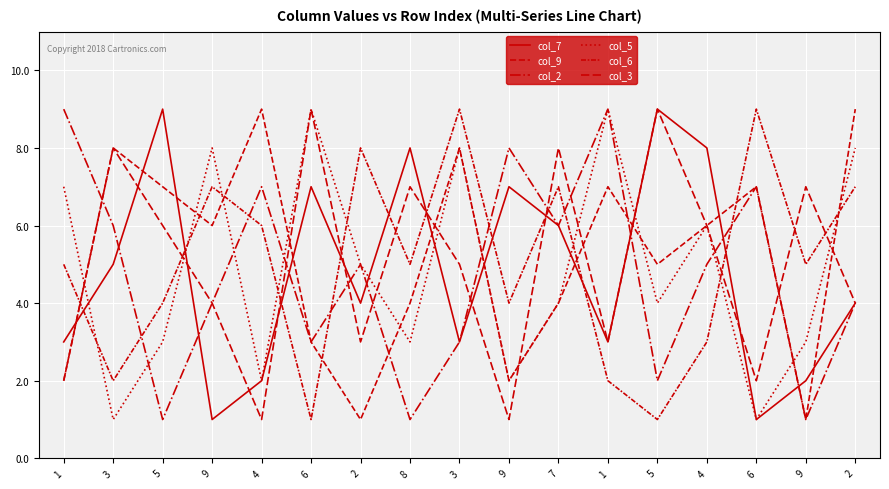

Which label corresponds to the largest value in the chart?

5